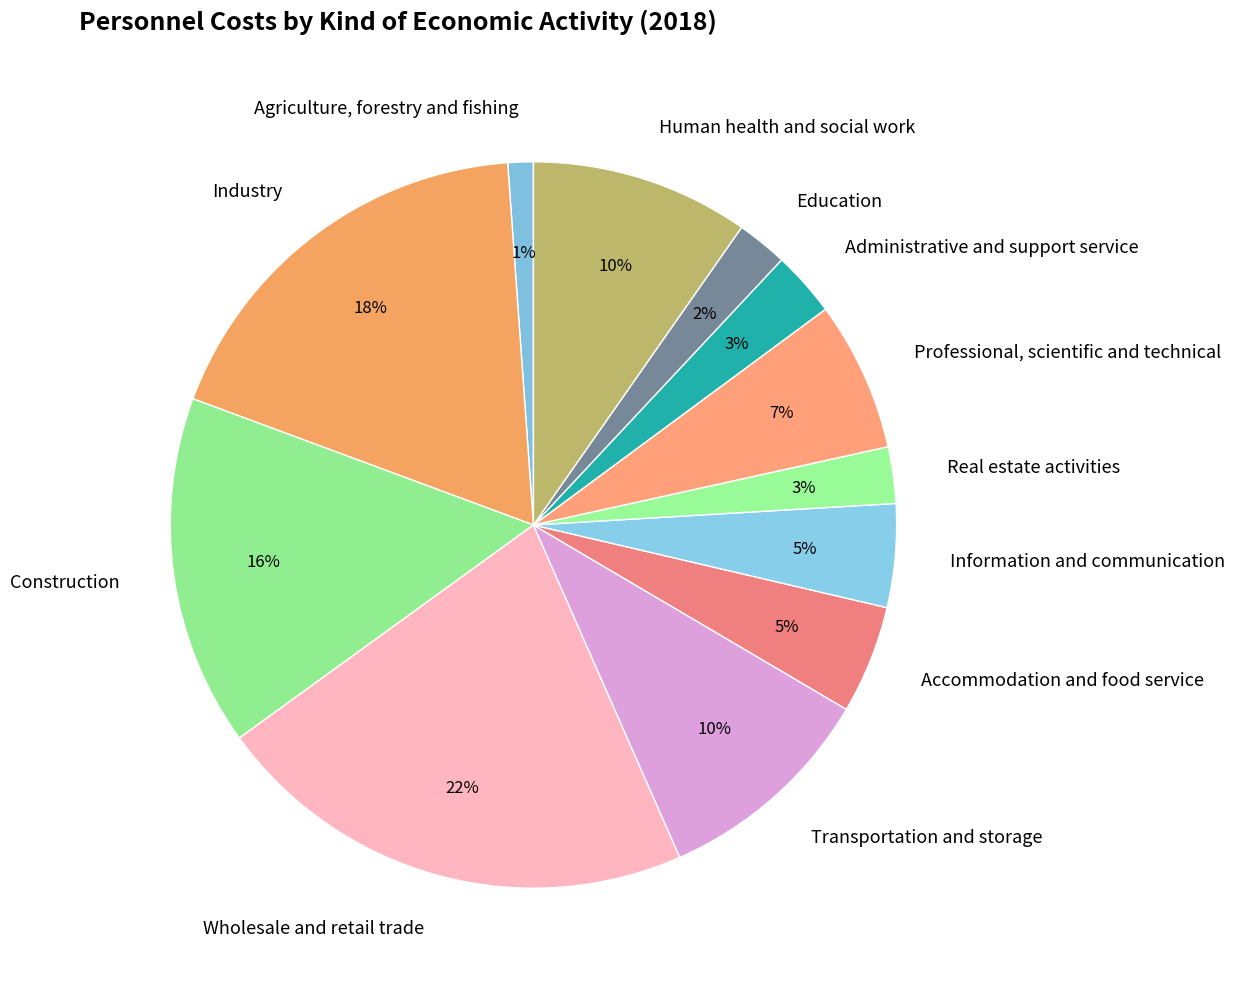

To the nearest percent, what percentage of the pie is Wholesale and retail trade?

22%